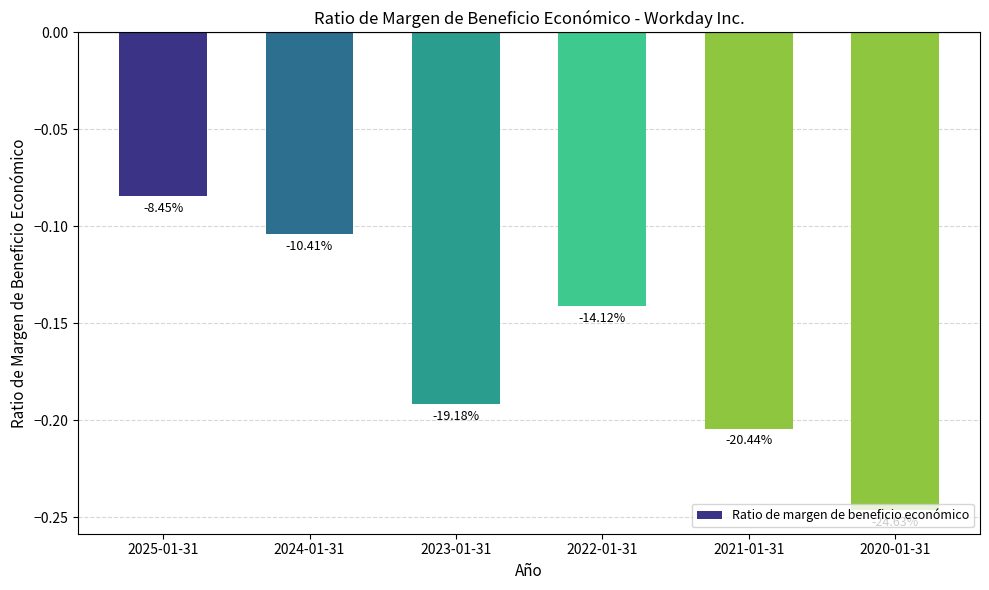

What is the change in value from 2024-01-31 to 2023-01-31?

-0.1